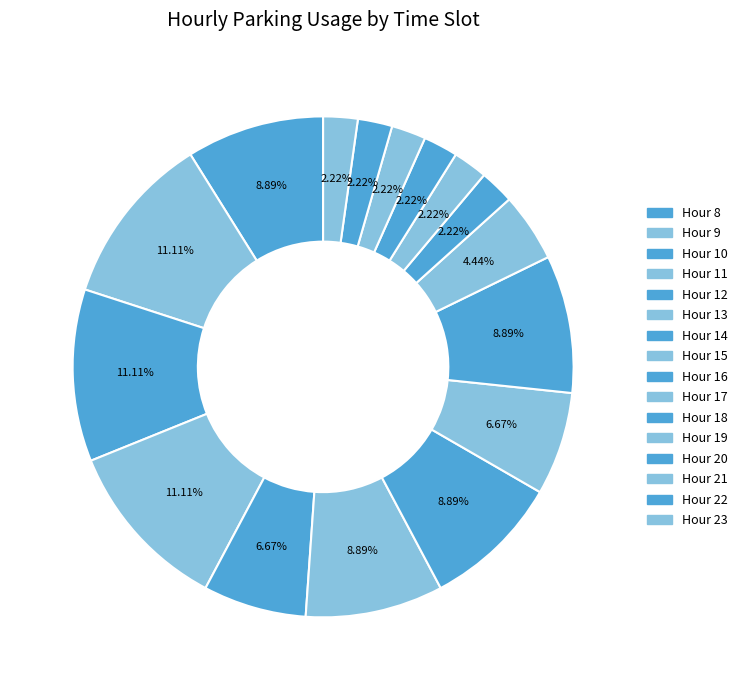

Count the number of slices in the pie.

16